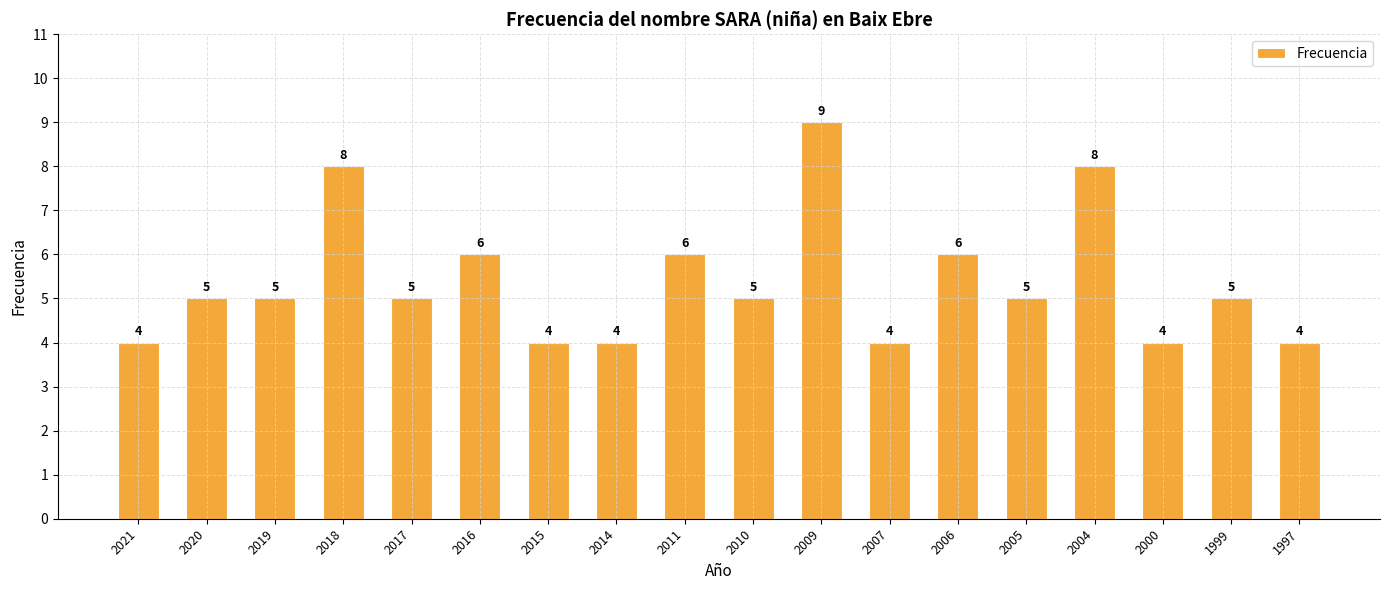

True or false: the data shows 6 at 2014.

False